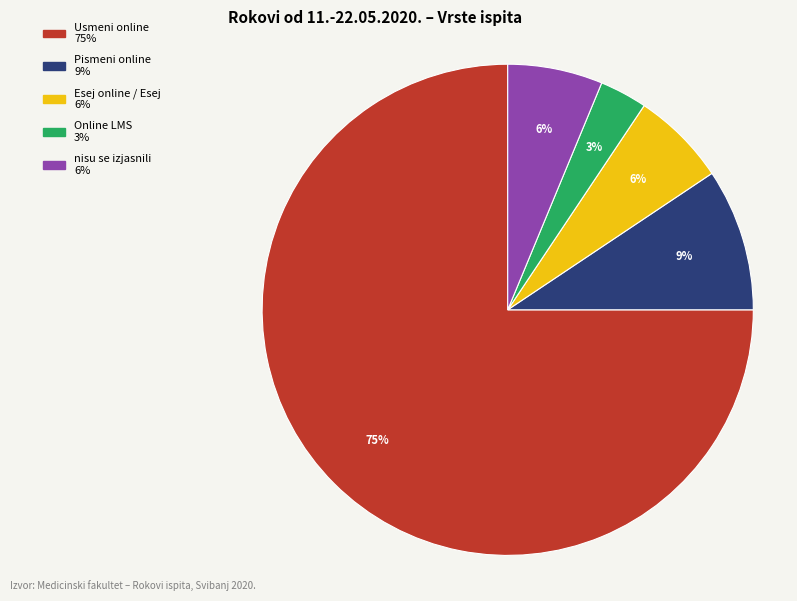

Is there a majority slice in this chart?

Yes